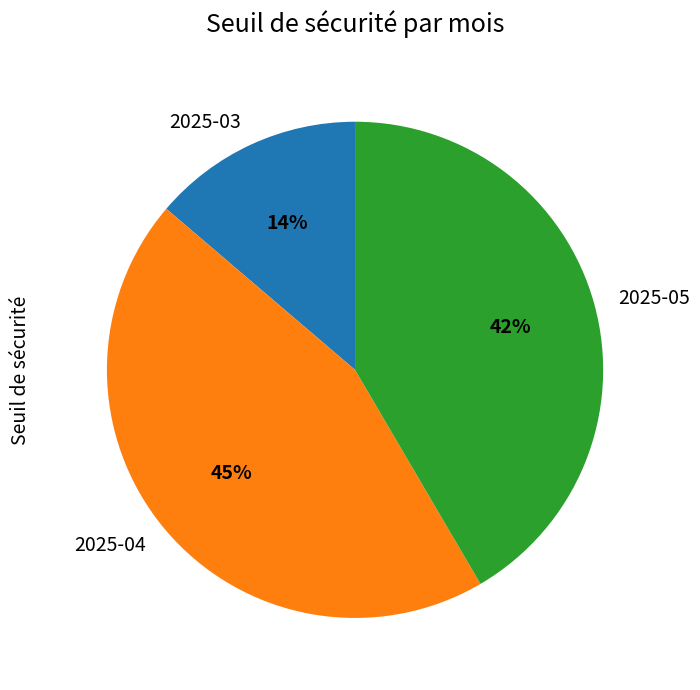

Is there any slice that represents more than half of the pie?

No